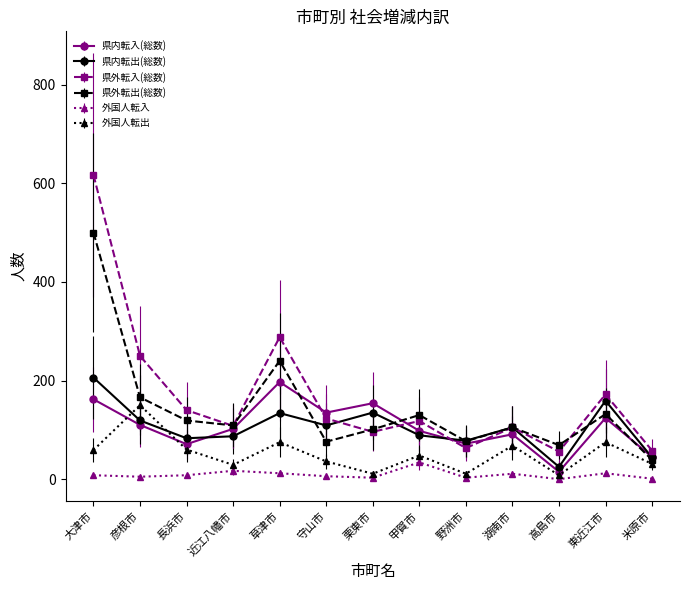

What is the difference between the highest and lowest values at 東近江市?

160